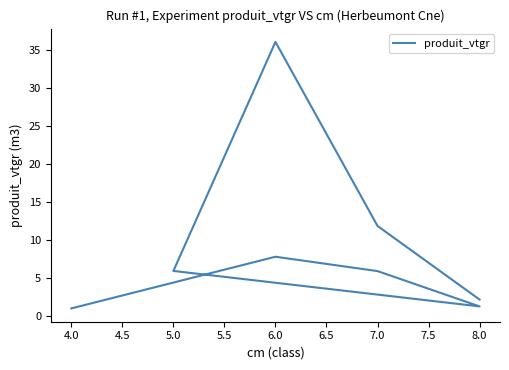

Count the number of values greater than 5.

5